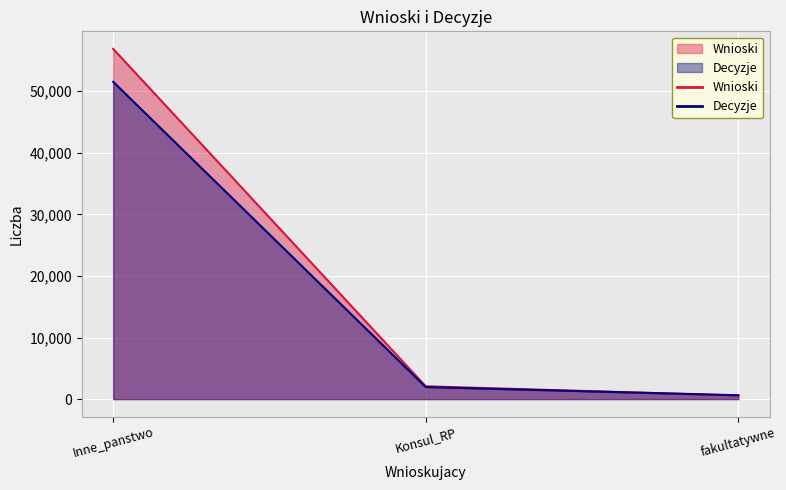

What is the difference between the highest and lowest values at Konsul_RP?

125